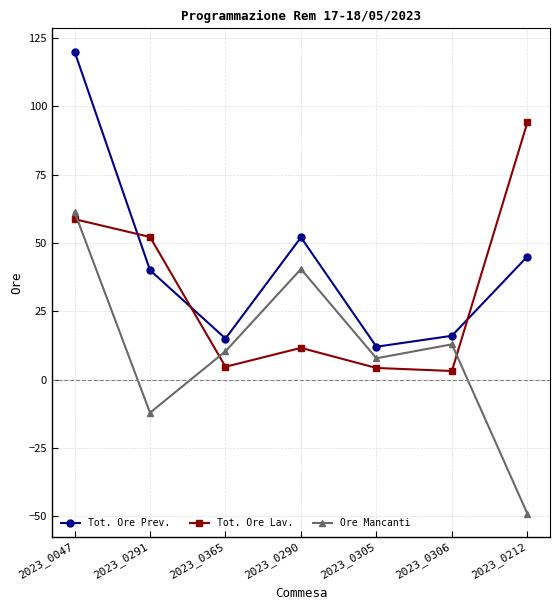

The Tot. Ore Prev. series shows 21.4 at 2023_0291. True or false?

False